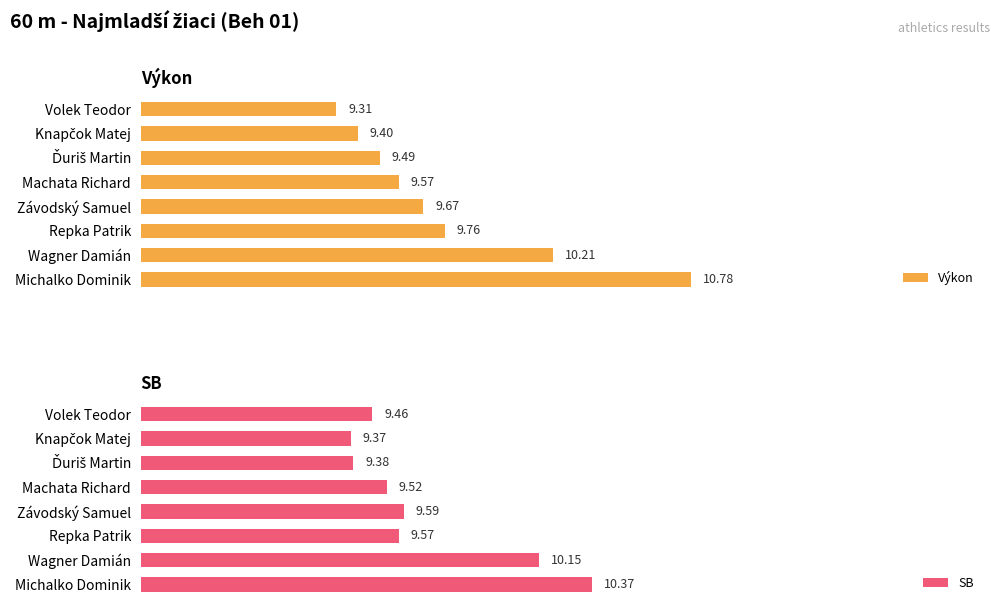

Where is Výkon nearest to the value 10?

Wagner Damián